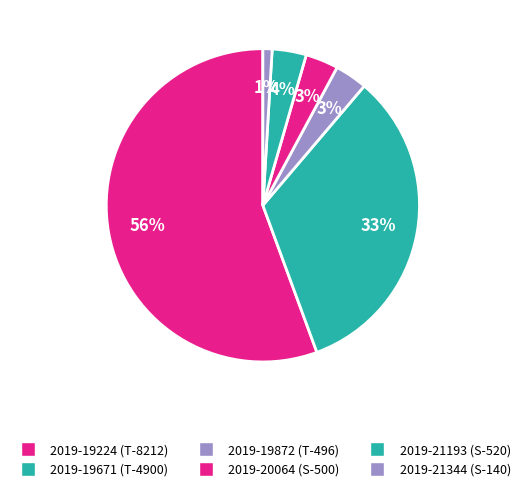

What is the smallest slice in the pie chart?

2019-21344 (S-140)